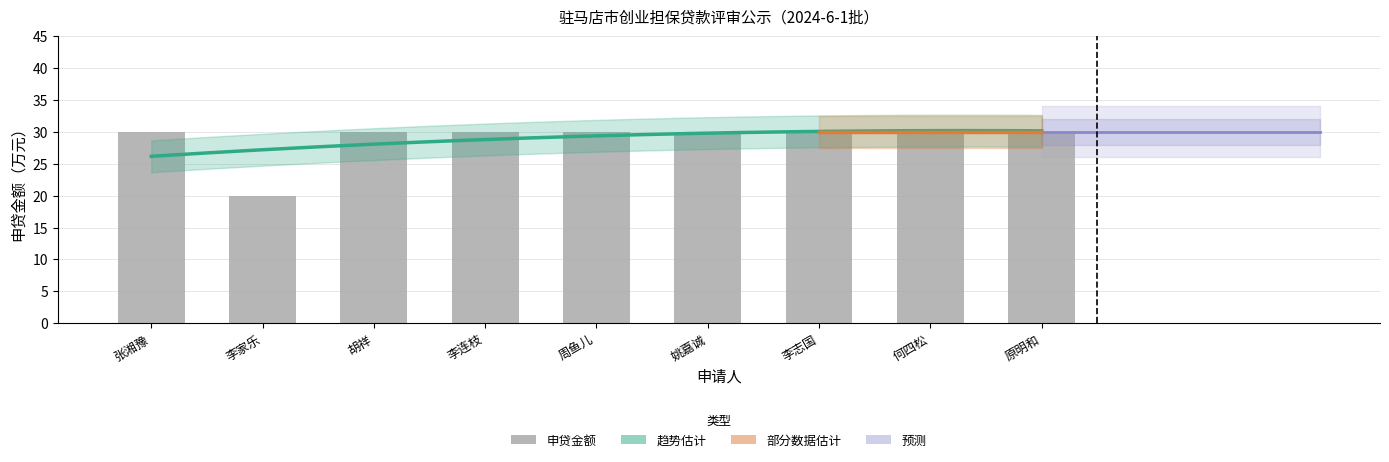

Reading left to right, list all the values displayed in this chart.

30	20	30	30	30	30	30	30	30